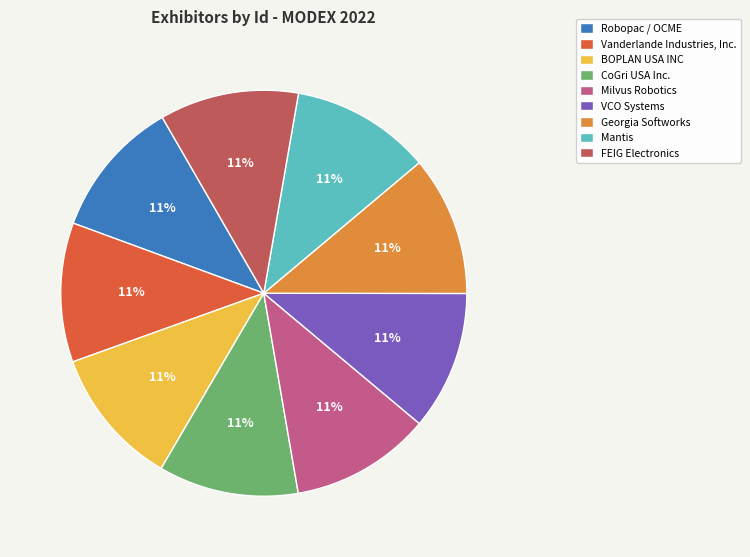

Do Georgia Softworks and FEIG Electronics together represent more than half of the pie?

No